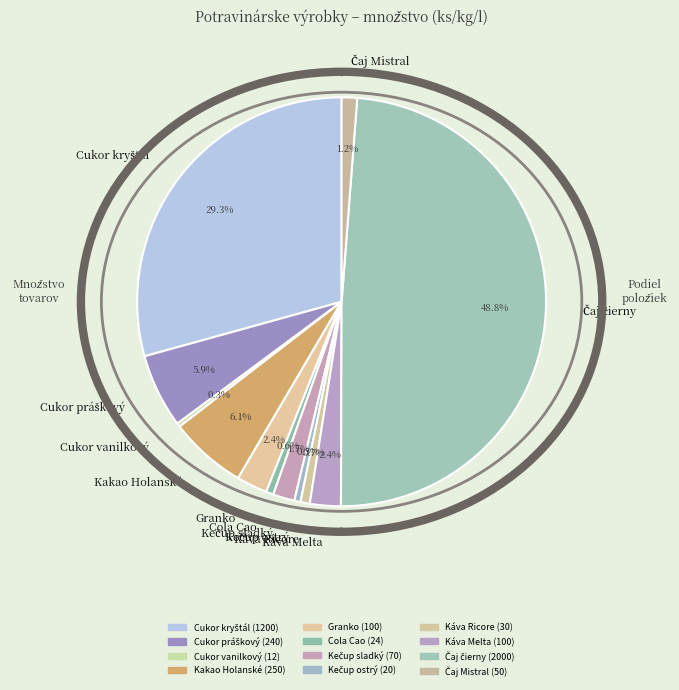

Does Káva Ricore represent more than half of the total?

No